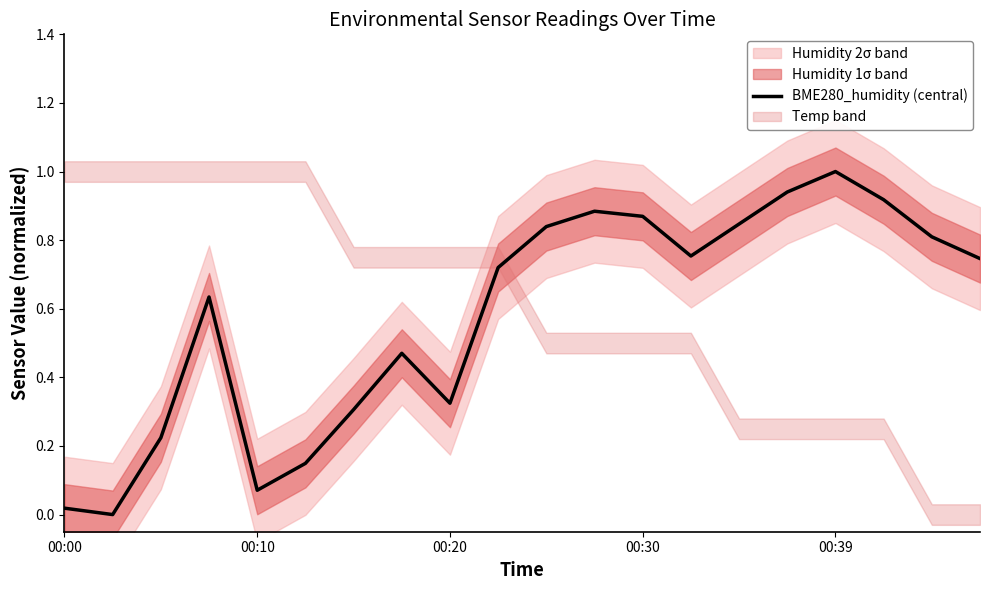

What is the average value?

0.6